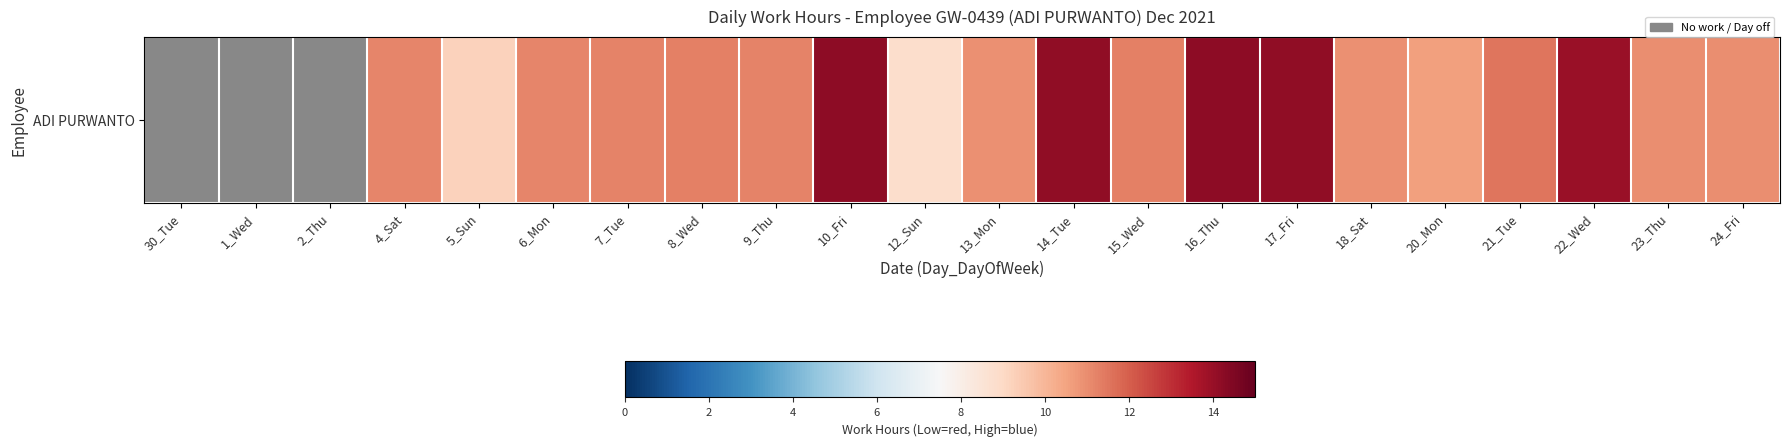

The value at 22_Wed is 14.0. True or false?

True